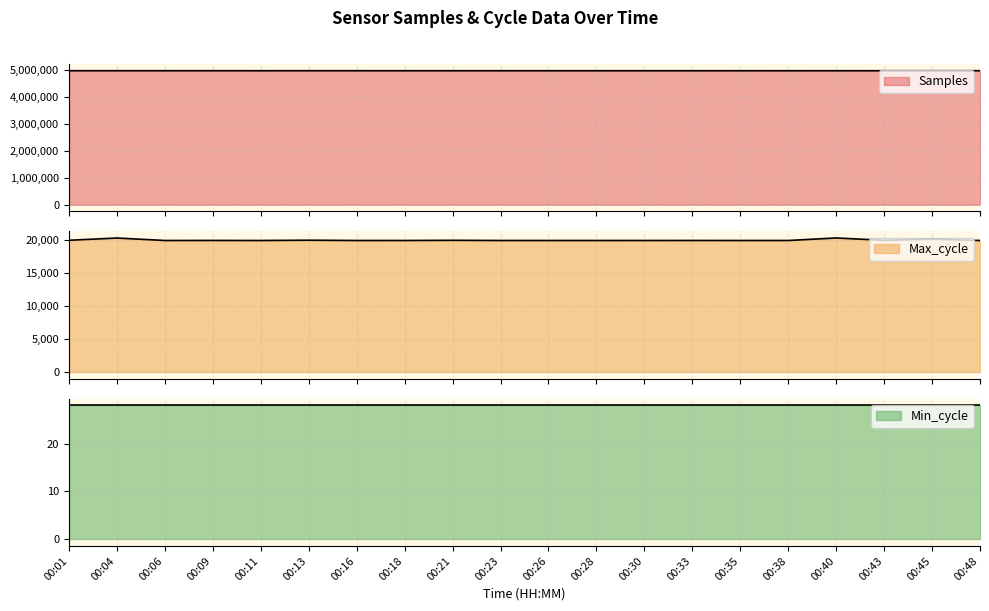

Does the chart have visible grid lines?

Yes